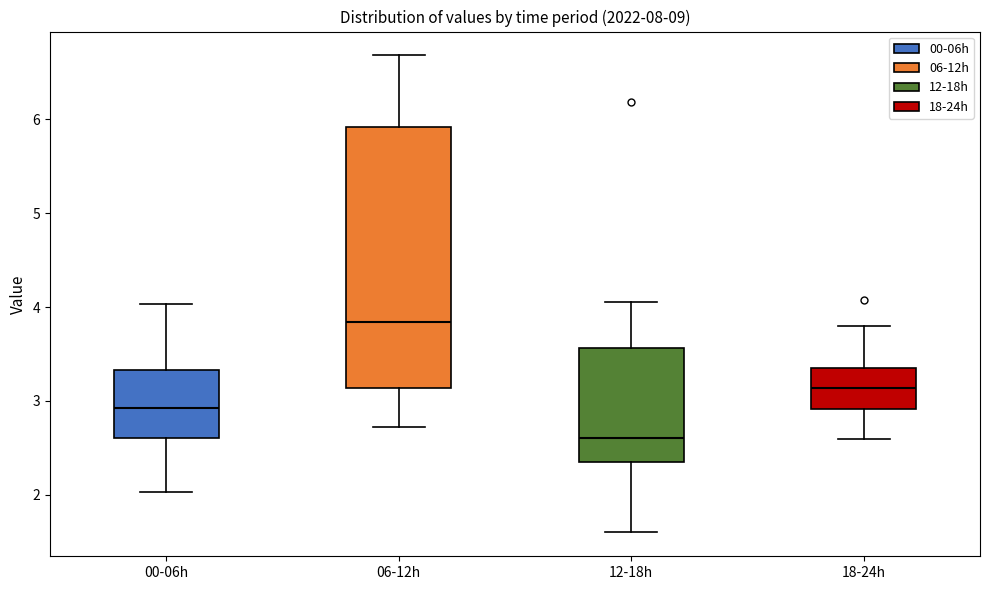

Reading left to right, read every box against the y-axis: the position of its median line, the range the box covers, and the ends of its whiskers. The values are not printed on the chart, so give them approximately, as read against the axis.

00-06h: median 2.9, box 2.6 to 3.3, whiskers 2.0 to 4.0
06-12h: median 3.8, box 3.1 to 5.9, whiskers 2.7 to 6.7
12-18h: median 2.6, box 2.4 to 3.6, whiskers 1.6 to 4.1
18-24h: median 3.1, box 2.9 to 3.4, whiskers 2.6 to 3.8